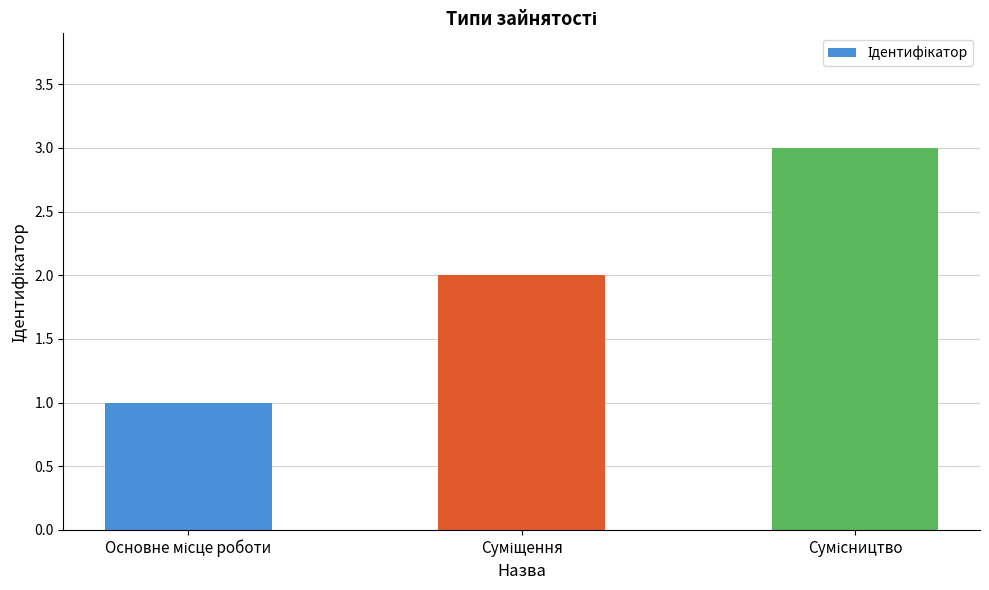

What is the sum of all values?

6